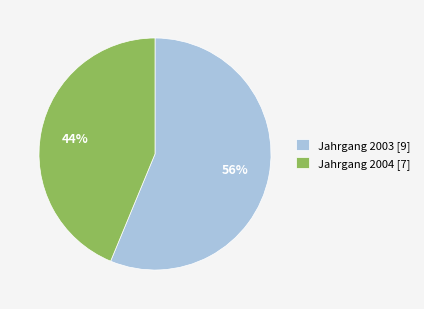

What is the largest slice in the pie chart?

Jahrgang 2003 [9]